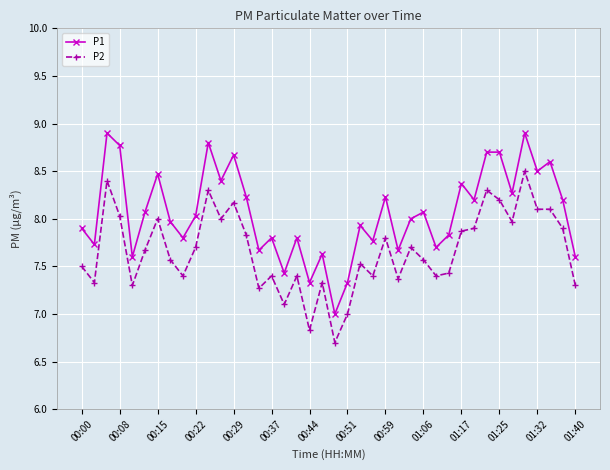

What is the maximum value shown in the chart?

8.9